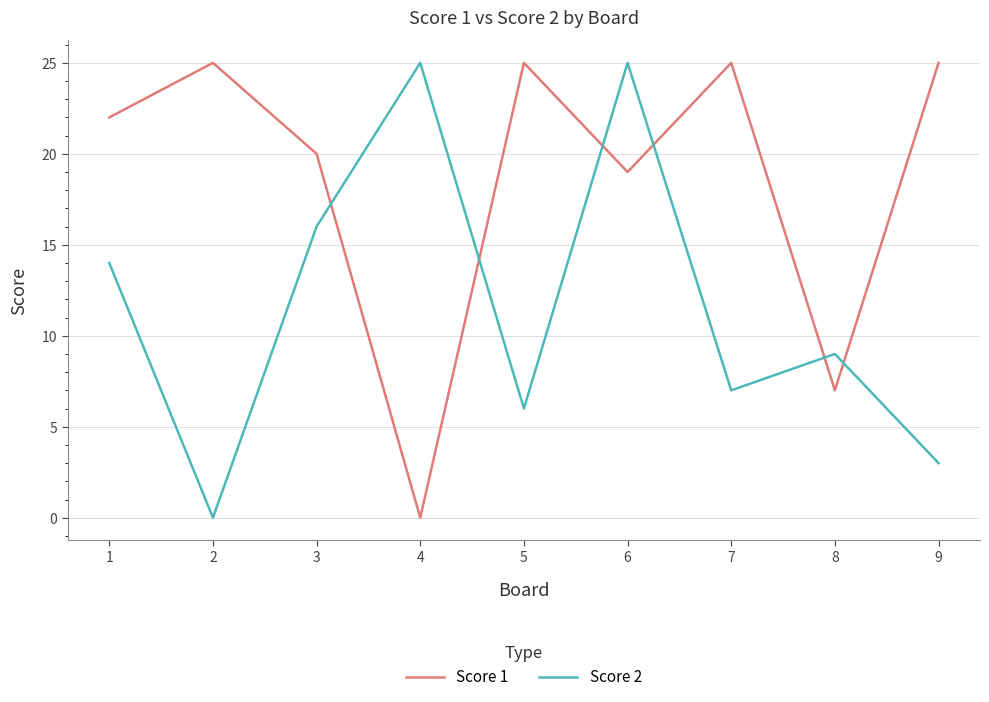

What is the spread (max minus min) of values at 6?

6